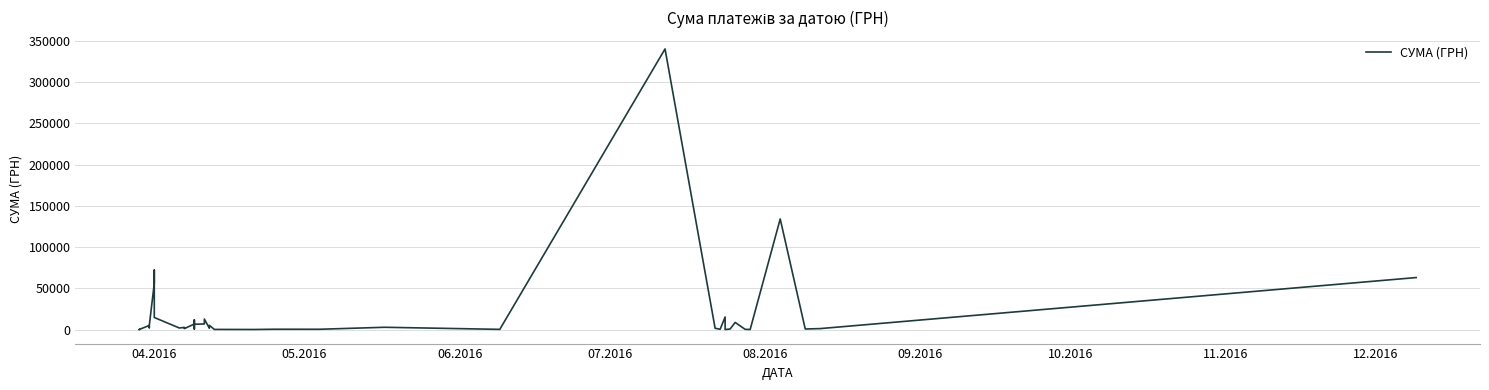

How many data points are above 1905?

20